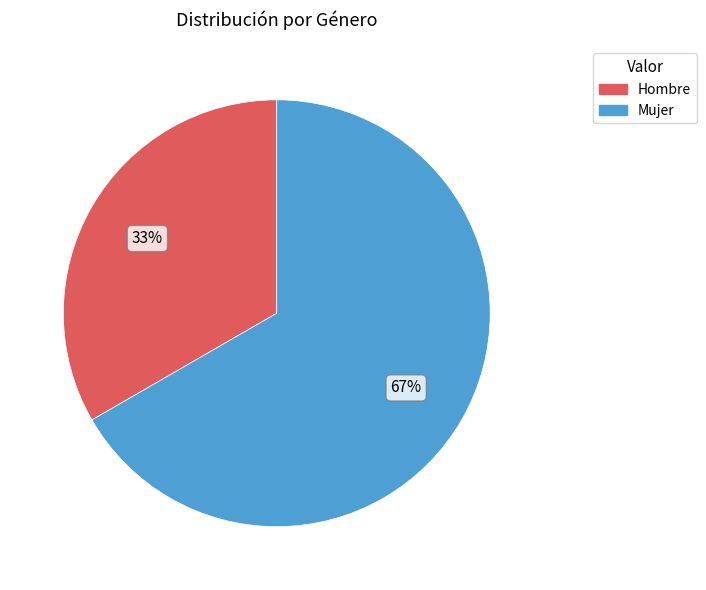

Is it true that Hombre is 33% of the pie?

True